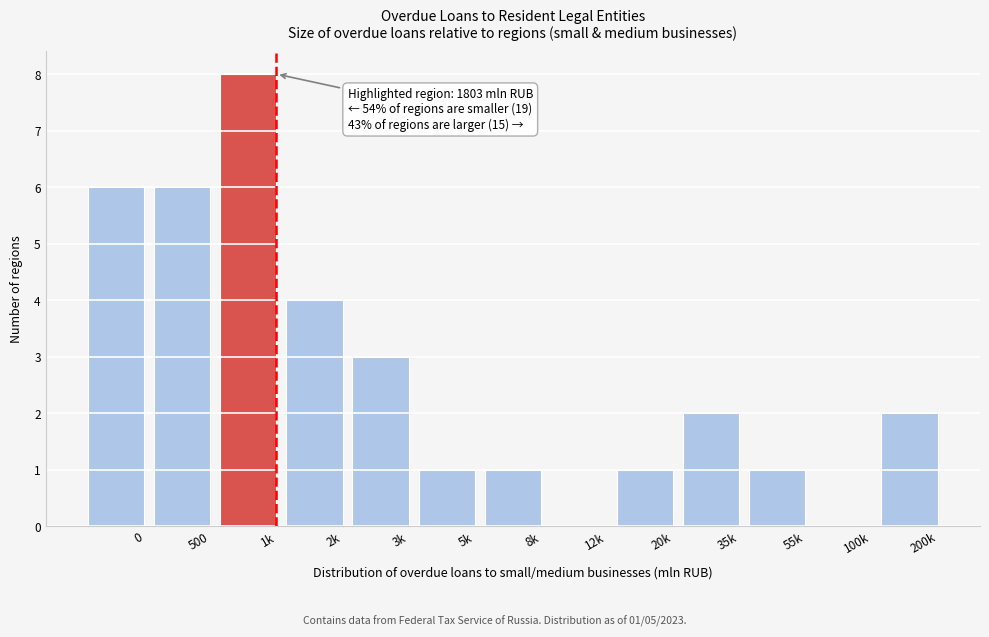

Reading left to right, extract all data points from this chart.

0=6	500=6	1k=8	2k=4	3k=3	5k=1	8k=1	12k=0	20k=1	35k=2	55k=1	100k=0	200k=2